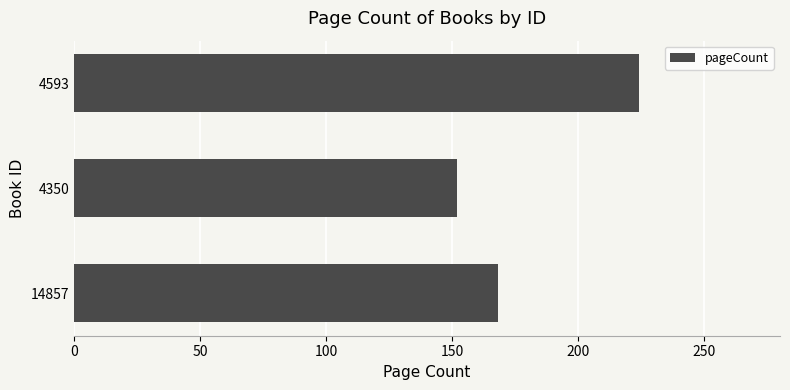

Count the values in the range 152 to 224.

3